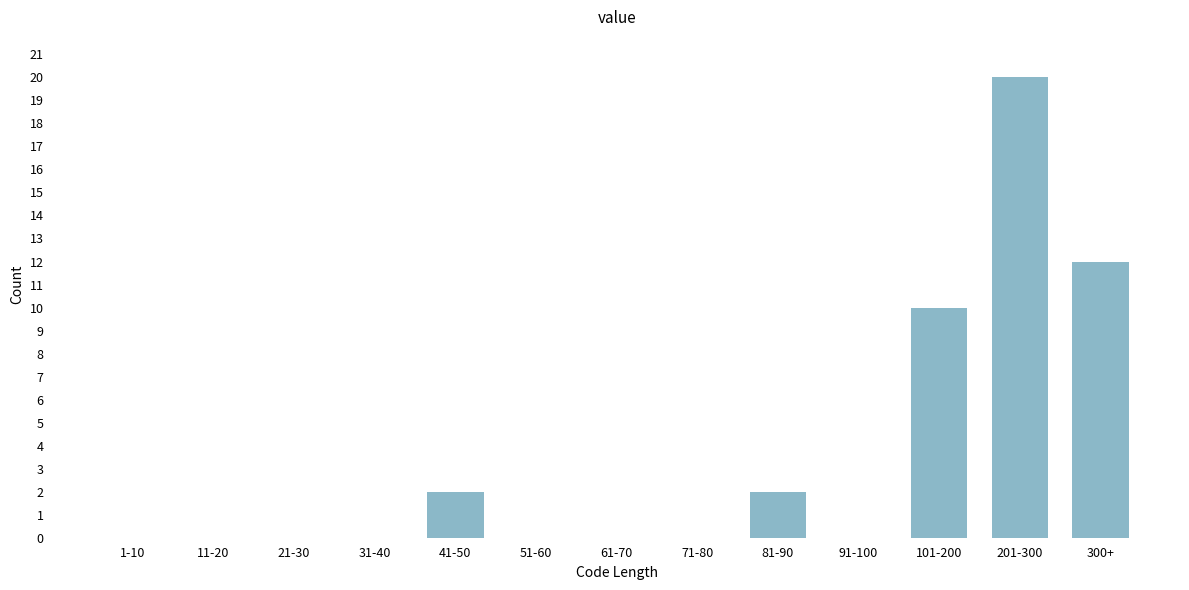

Reading left to right, list all the values displayed in this chart.

1-10=0	11-20=0	21-30=0	31-40=0	41-50=2	51-60=0	61-70=0	71-80=0	81-90=2	91-100=0	101-200=10	201-300=20	300+=12